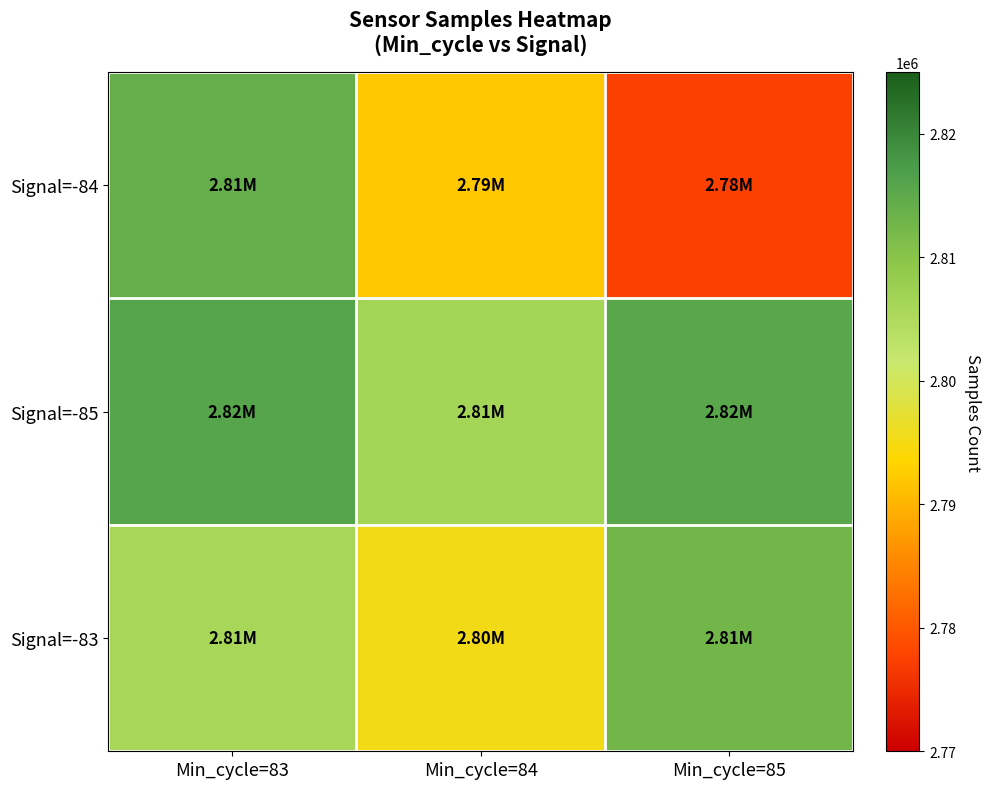

How many categories are shown in the chart?

3